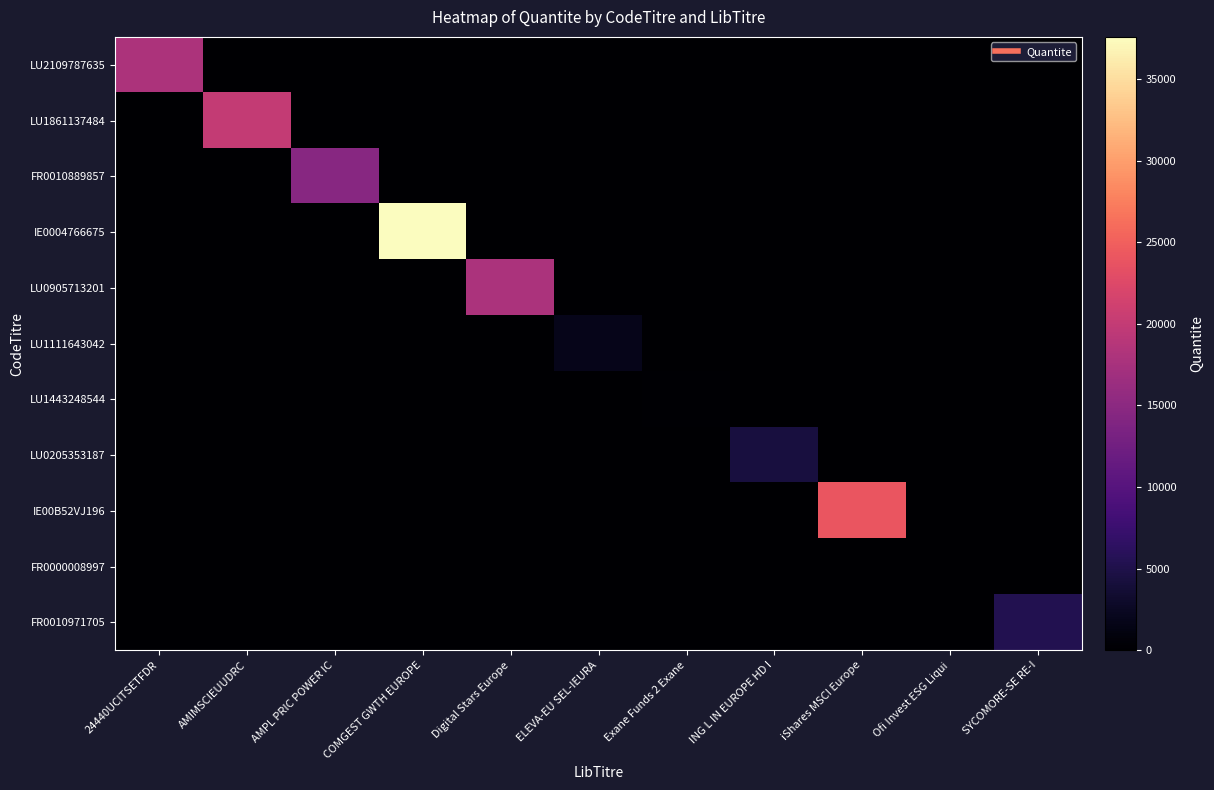

Count the number of categories in the chart.

11